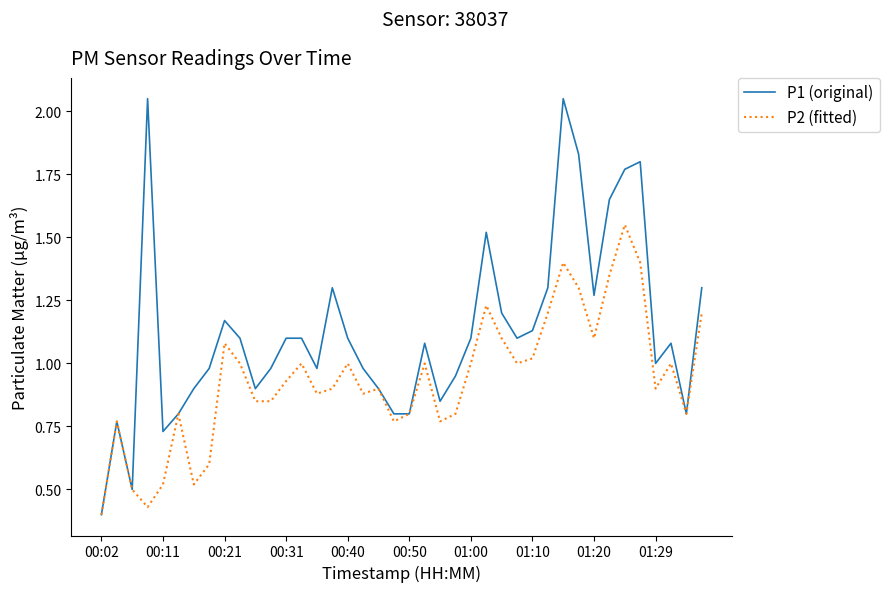

Rank the series by their maximum value, from lowest to highest.

P2 (fitted), P1 (original)